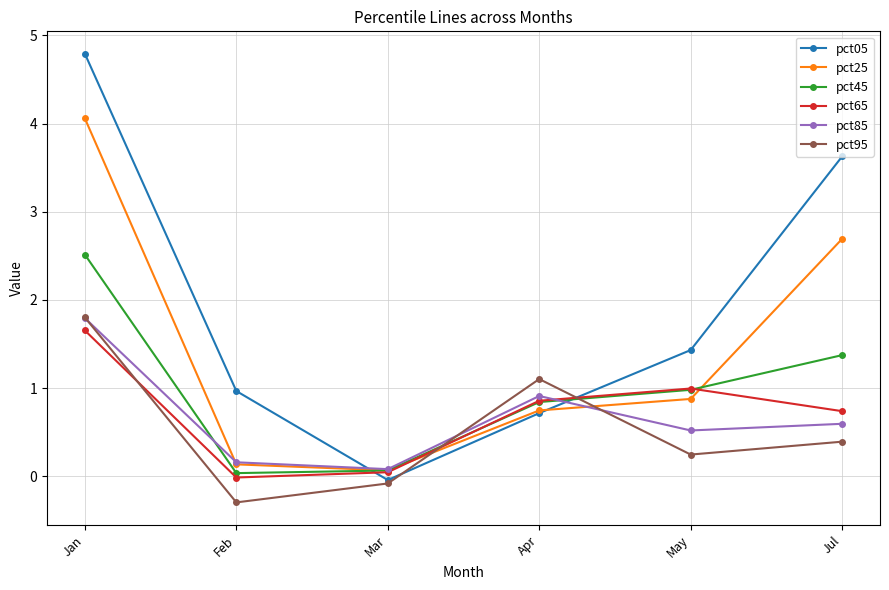

True or false: pct85 and pct45 cross at least once.

True